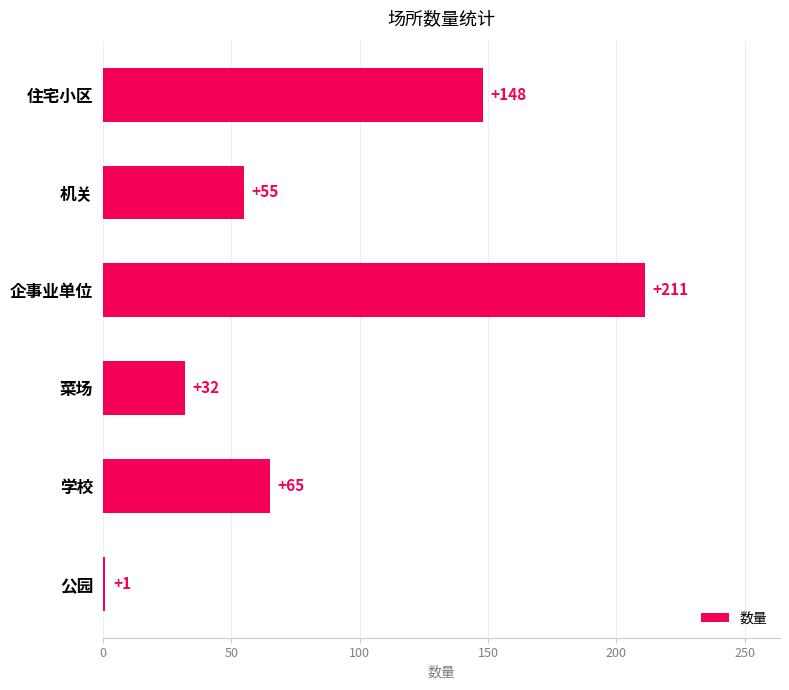

Does the chart contain any negative values?

No